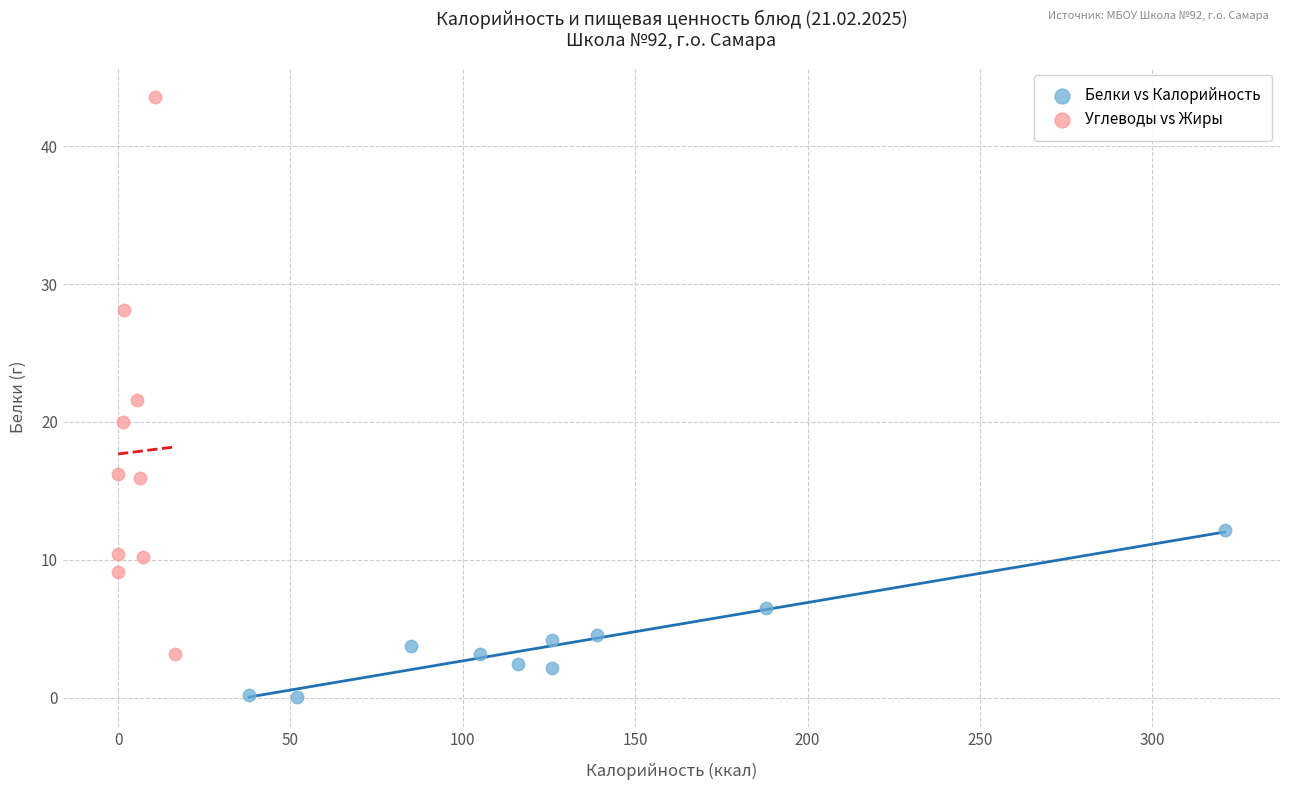

Which series has the largest Y range (max minus min)?

Углеводы vs Жиры